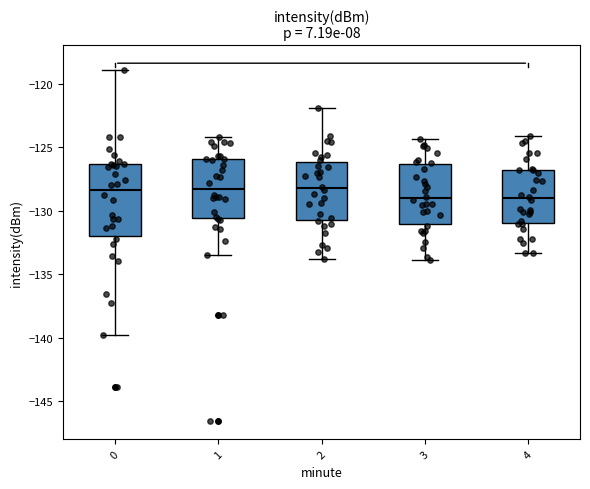

Reading left to right, read every box against the y-axis: the position of its median line, the range the box covers, and the ends of its whiskers. The values are not printed on the chart, so give them approximately, as read against the axis.

0: median -128.5, box -132.0 to -126.5, whiskers -140.0 to -119.0
1: median -128.5, box -130.5 to -126.0, whiskers -133.5 to -124.0
2: median -128.0, box -130.5 to -126.0, whiskers -134.0 to -122.0
3: median -129.0, box -131.0 to -126.5, whiskers -134.0 to -124.5
4: median -129.0, box -131.0 to -127.0, whiskers -133.5 to -124.0